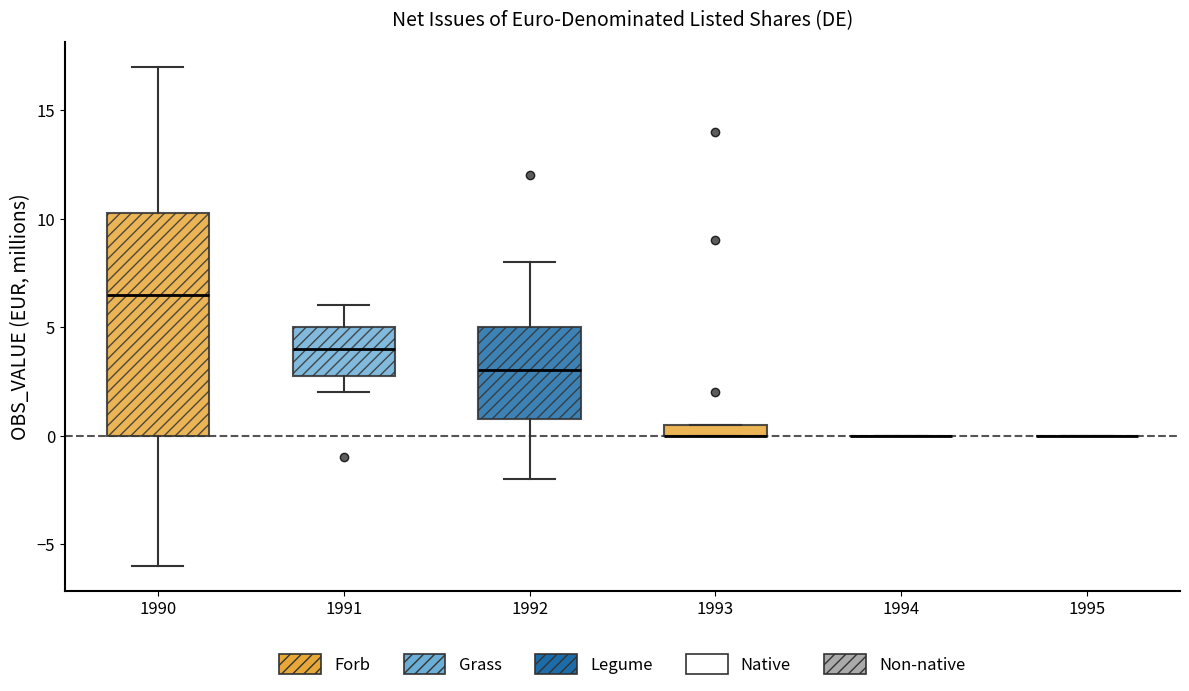

Where does the median line of the box at x = 1992 sit on the y-axis? The values are not printed on the chart, so give them approximately, as read against the axis.

3.0